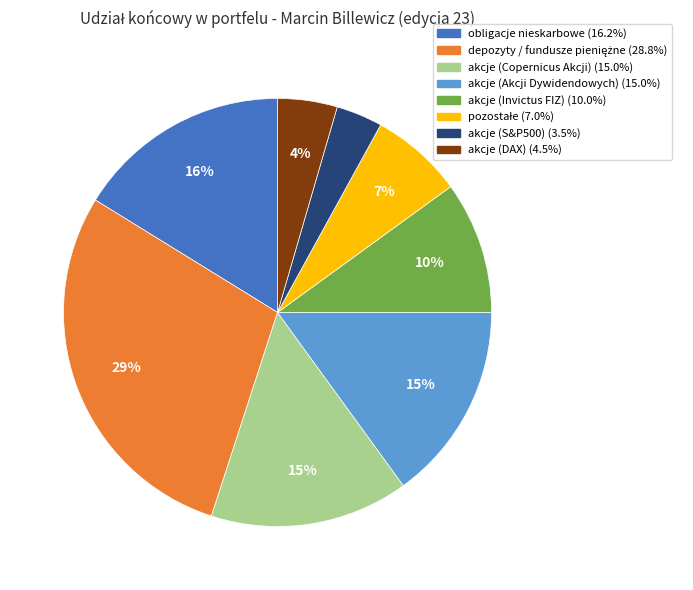

How many slices are in this pie chart?

8